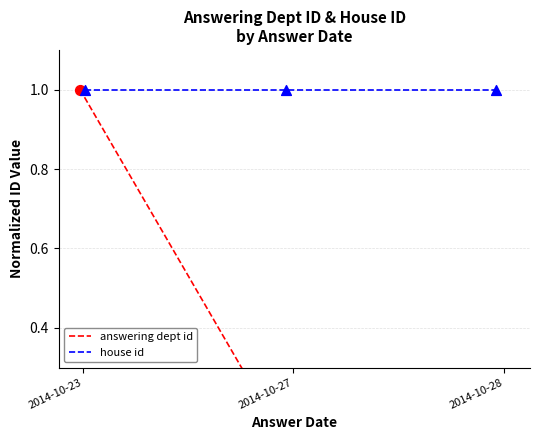

What is the total value across all series at 2014-10-28?

1.0